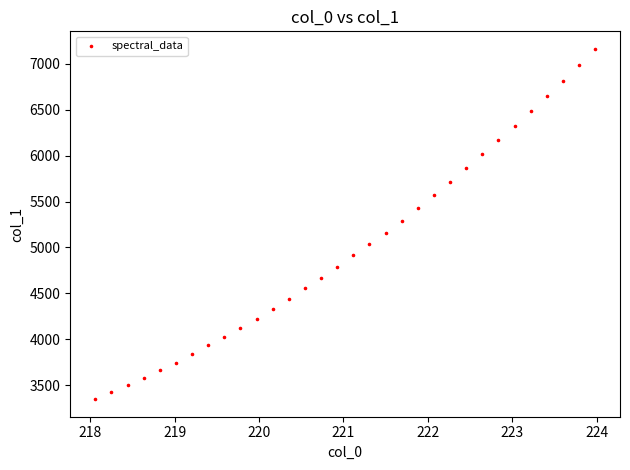

What is the range of Y values (max minus min)?

3813.2